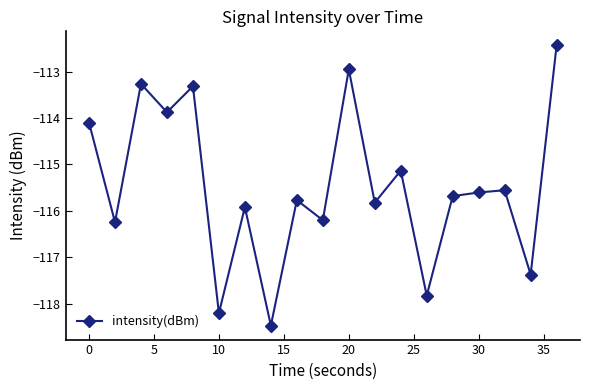

How many points are lower than both their immediate neighbors (excluding endpoints)?

8